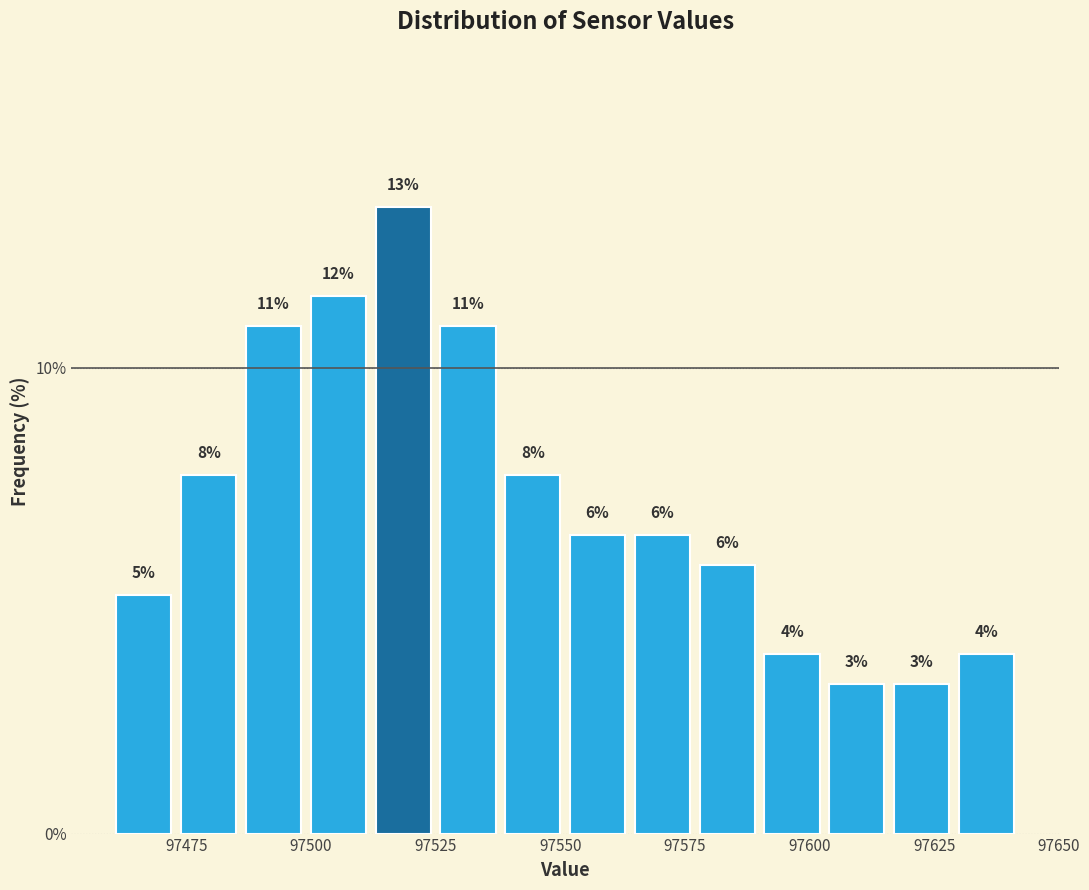

Read against the x-axis, roughly where is the centre of the tallest bar?

97520